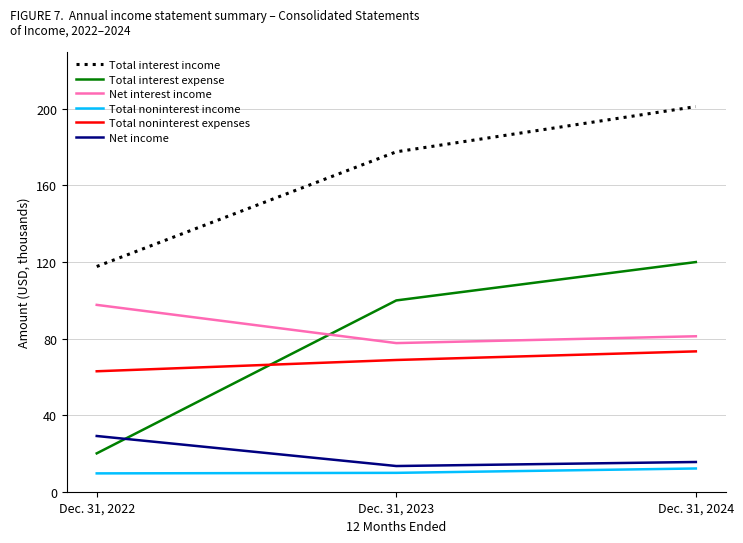

What are all the series names shown in the legend?

Total interest income, Total interest expense, Net interest income, Total noninterest income, Total noninterest expenses, Net income